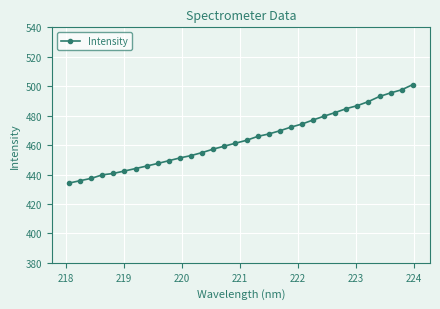

What is the value of the 1st point from the left?

434.2